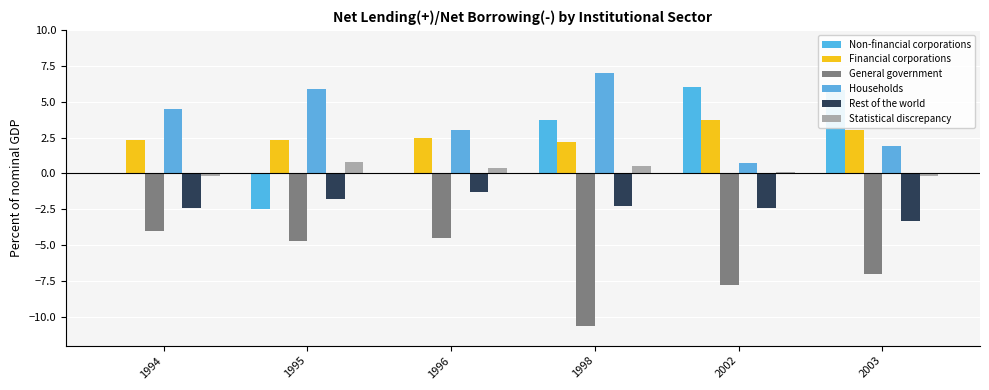

Is it true that Households equals 4.5 at 1994?

True